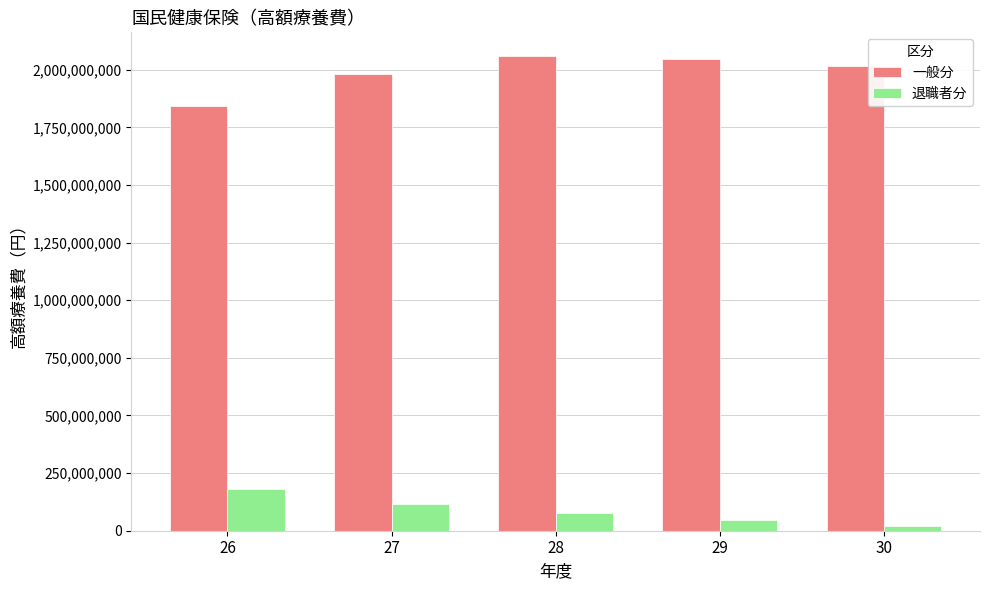

Rank the series at 30 from lowest to highest value.

退職者分, 一般分